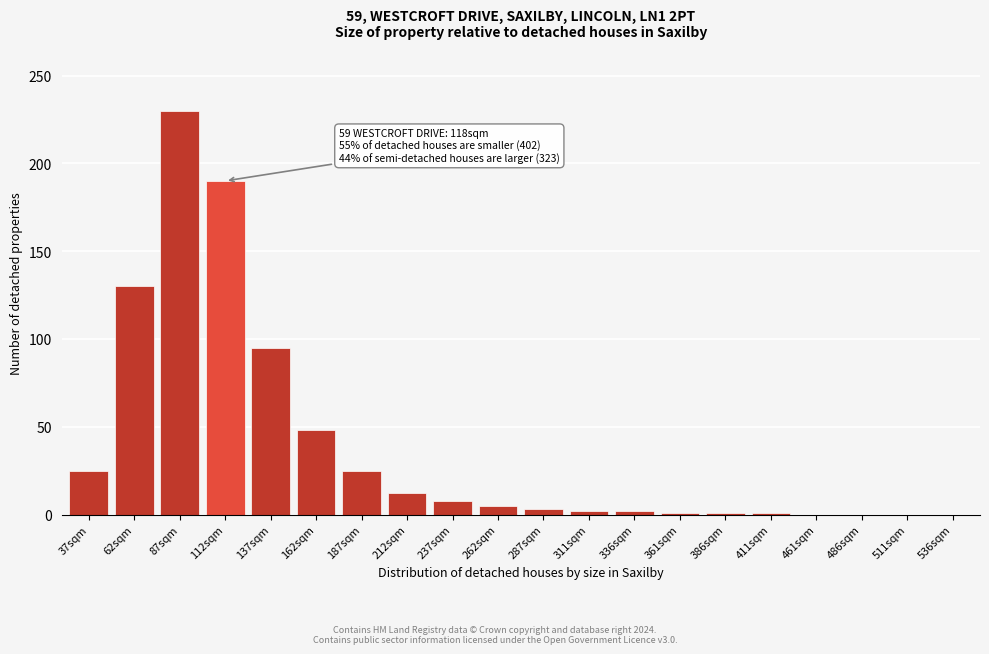

What is the greatest value displayed?

230